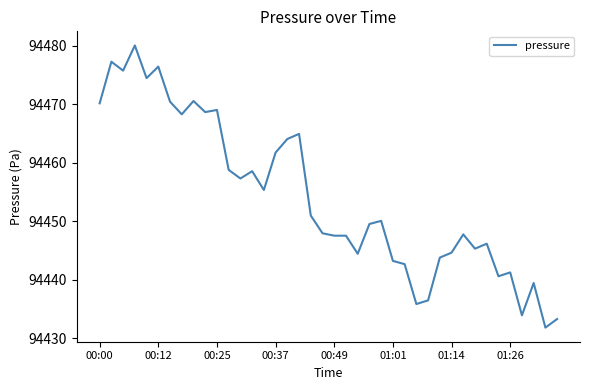

What is the smallest value displayed?

94431.8